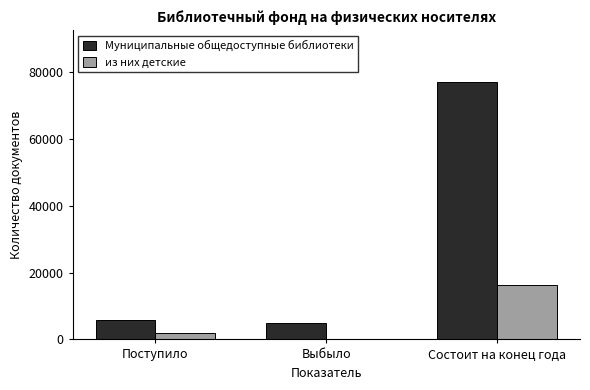

Count the из них детские values in the range 191 to 16262.

3